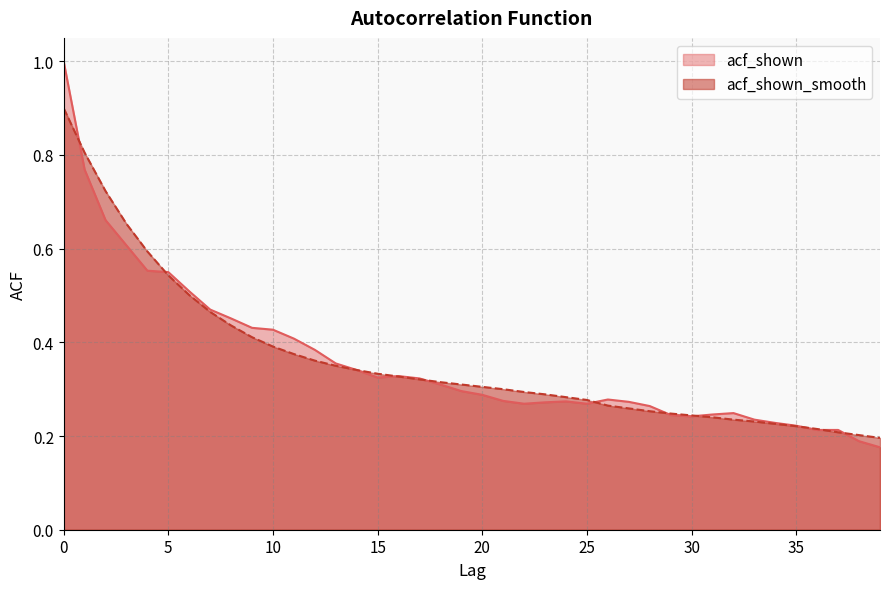

Does the chart display data point markers on the line(s)?

No